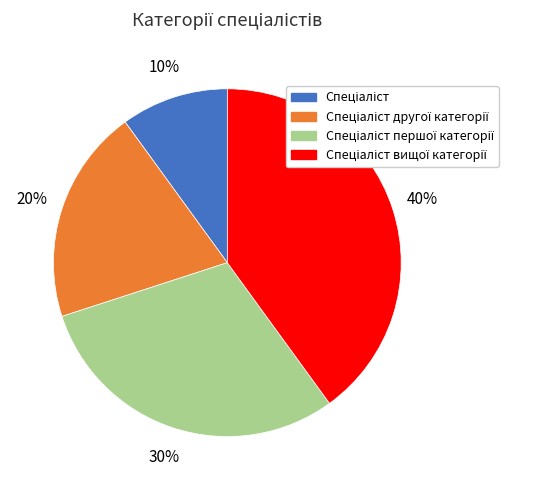

To the nearest percent, what is the average slice percentage?

25%